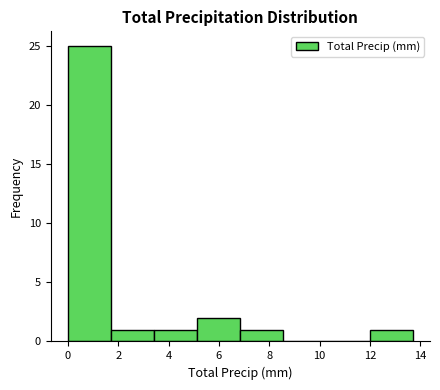

What is the height of the bar covering 0.0 to 1.8 on the x-axis? Neither the bar edges nor the heights are printed on the chart, so give them approximately, as read against the axes.

25